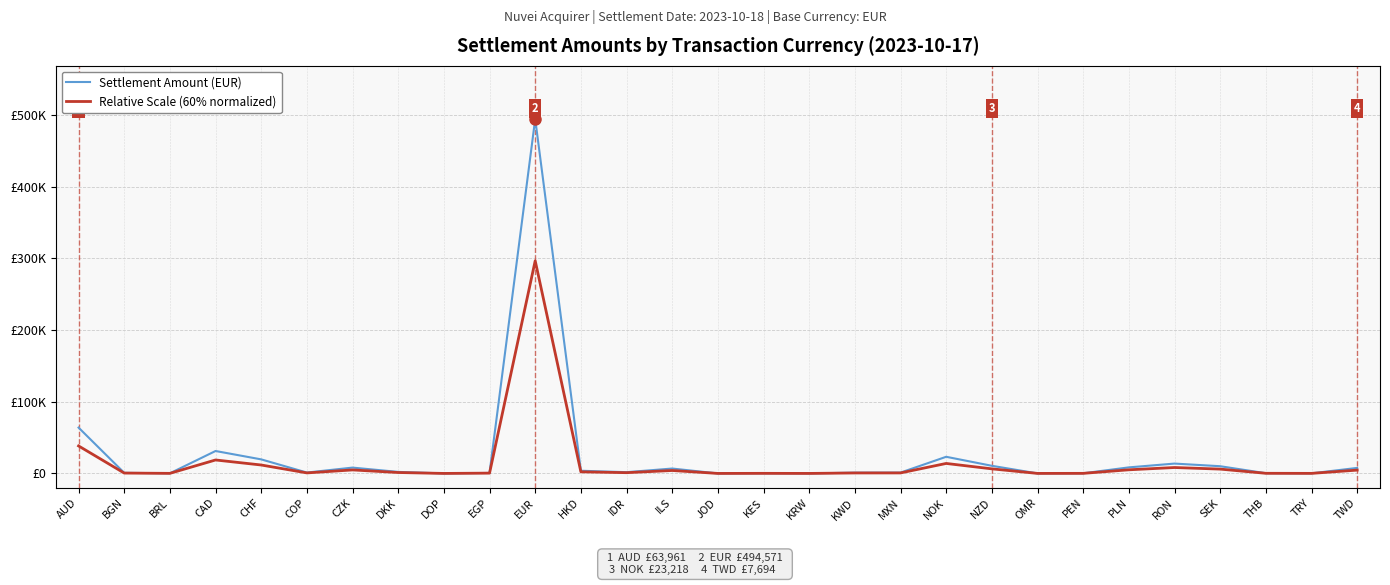

Does the chart display data point markers on the line(s)?

No